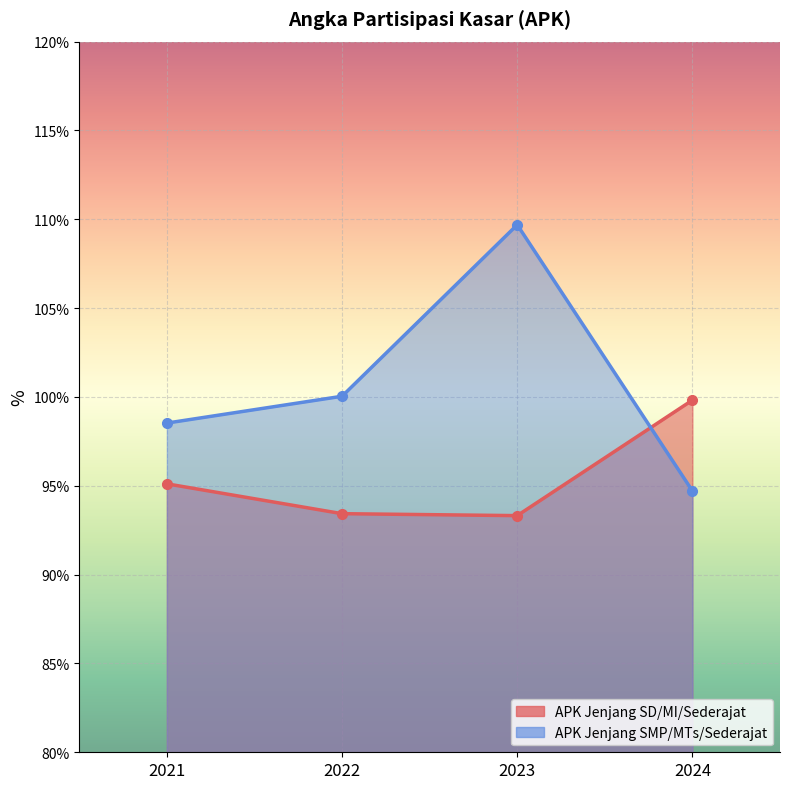

What is the value of the APK Jenjang SD/MI/Sederajat point at the 4th from the left?

99.8